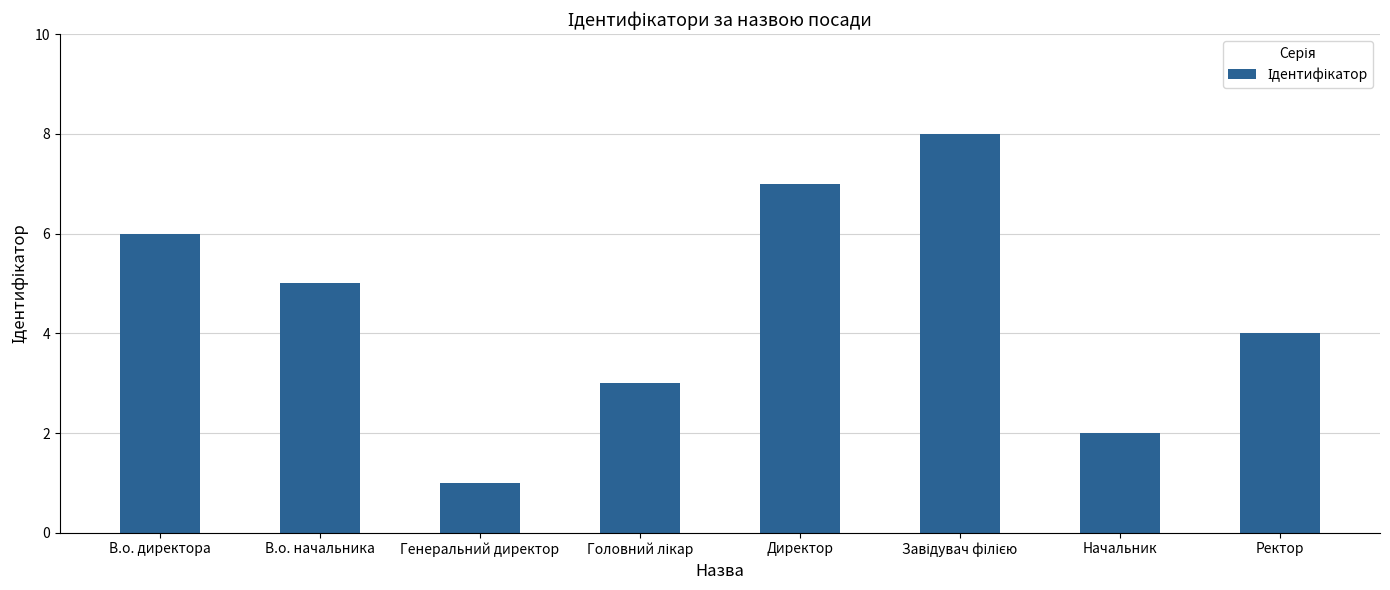

What is the label of the 7th bar from the right?

В.о. начальника